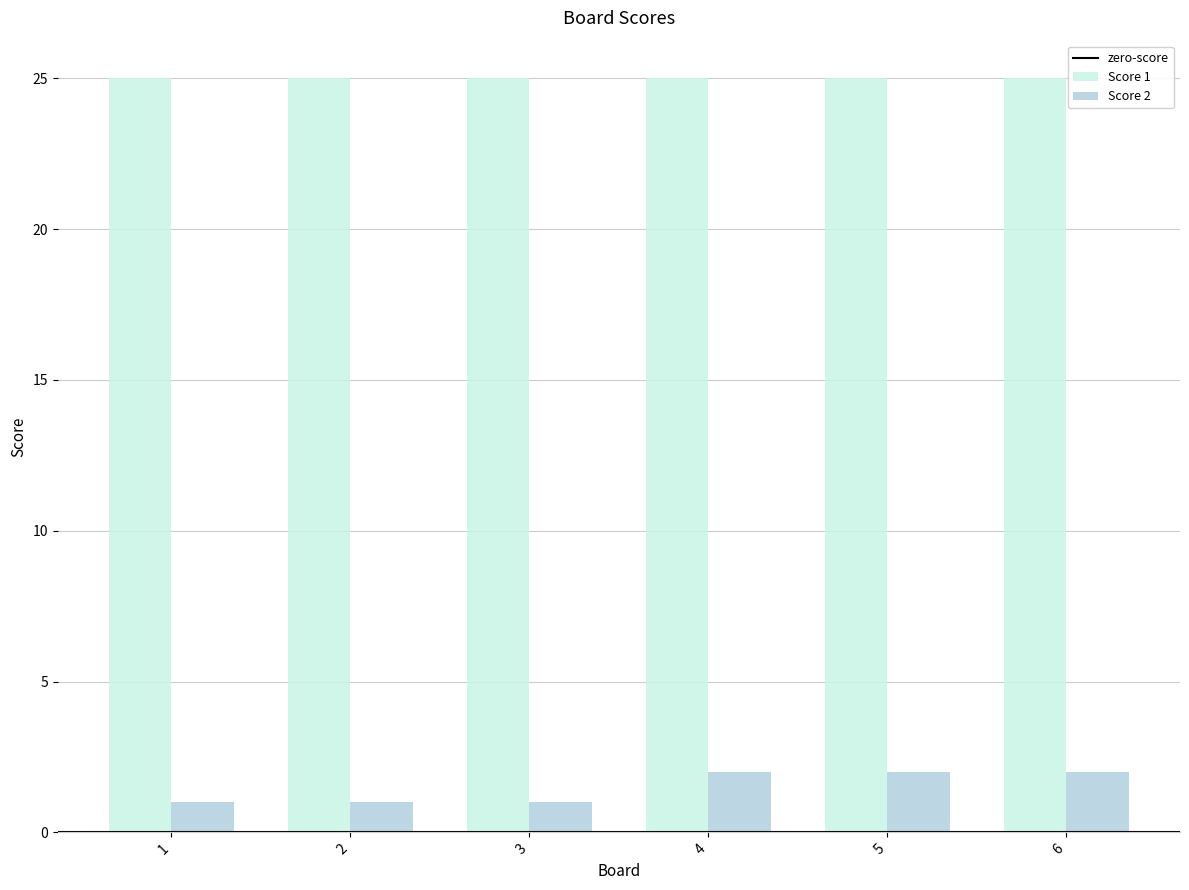

Does the chart contain stacked bars?

No